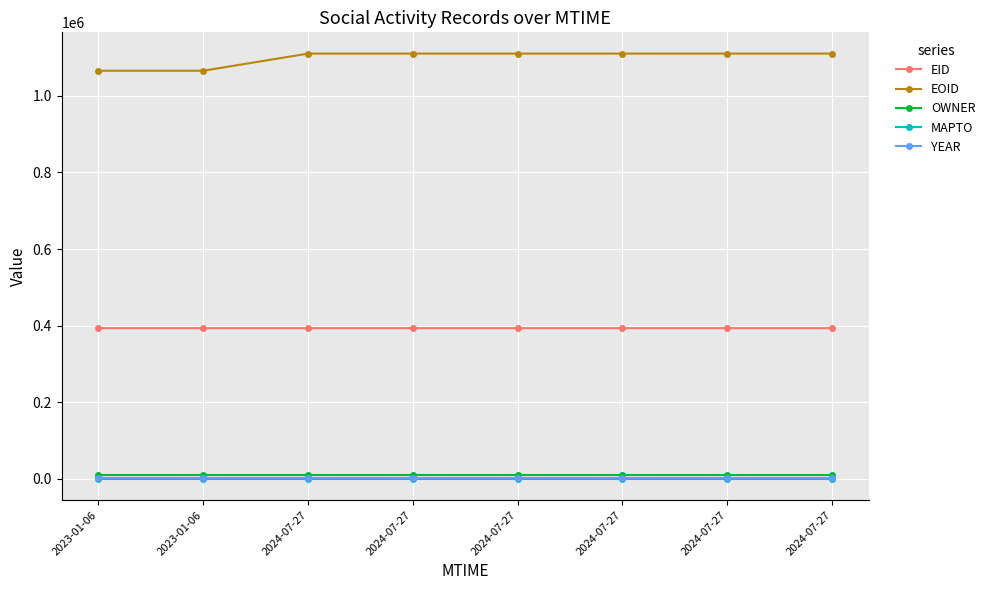

Rank the categories by YEAR value from lowest to highest.

2023-01-06, 2023-01-06, 2024-07-27, 2024-07-27, 2024-07-27, 2024-07-27, 2024-07-27, 2024-07-27